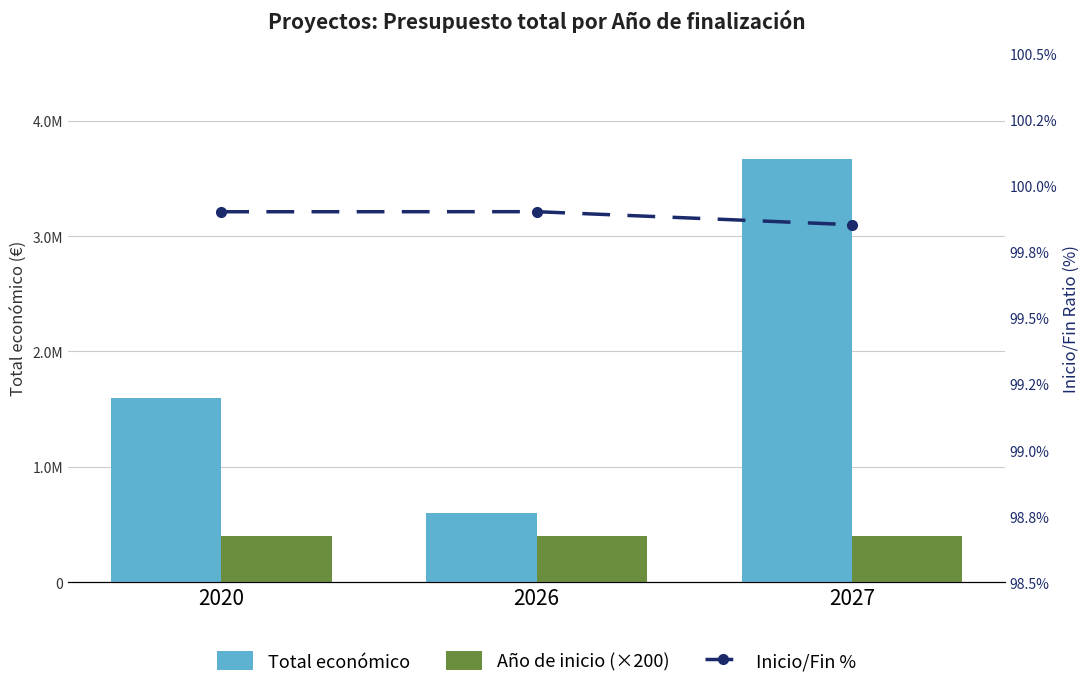

Count the Total económico values in the range 599992 to 3666312.

3